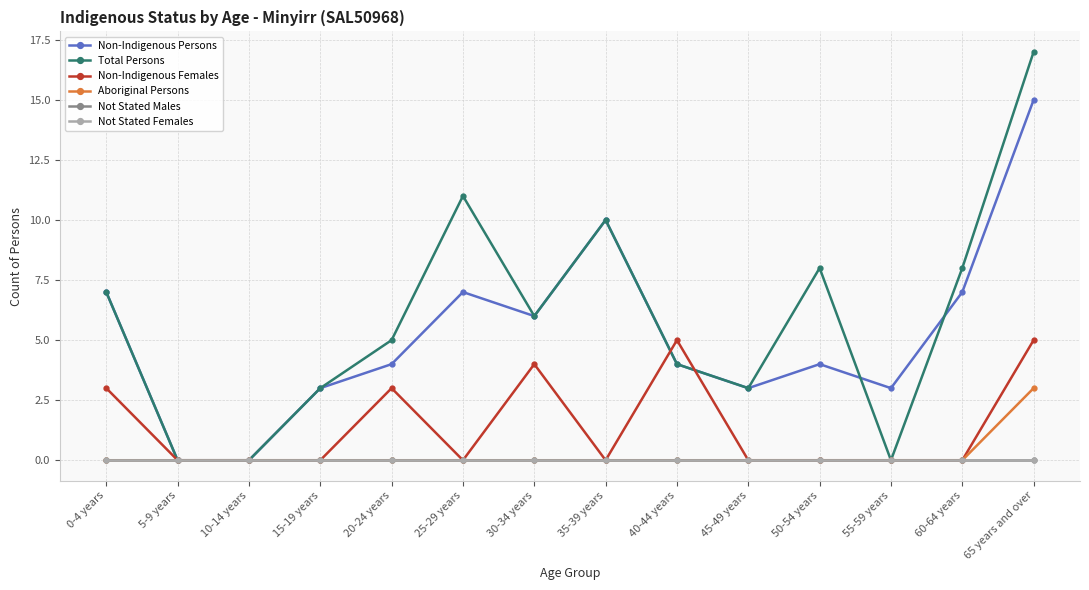

Reading left to right, transcribe all the data shown in this chart.

Non-Indigenous Persons: 7	0	0	3	4	7	6	10	4	3	4	3	7	15
Total Persons: 7	0	0	3	5	11	6	10	4	3	8	0	8	17
Non-Indigenous Females: 3	0	0	0	3	0	4	0	5	0	0	0	0	5
Aboriginal Persons: 0	0	0	0	0	0	0	0	0	0	0	0	0	3
Not Stated Males: 0	0	0	0	0	0	0	0	0	0	0	0	0	0
Not Stated Females: 0	0	0	0	0	0	0	0	0	0	0	0	0	0